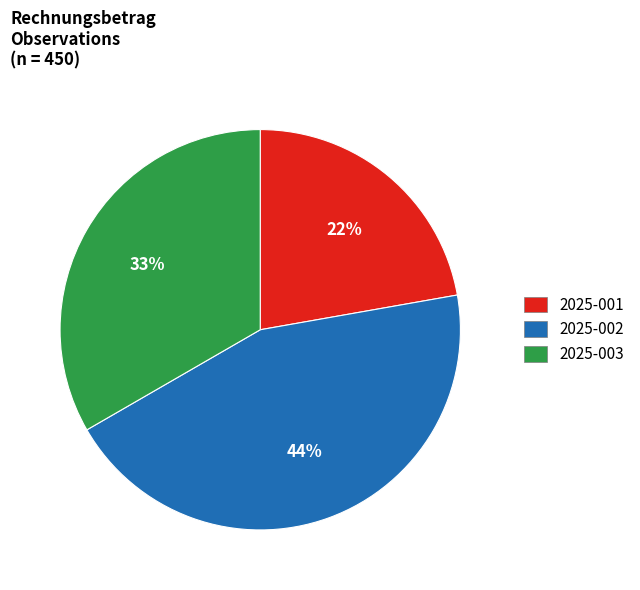

The 2025-001 slice represents 22% of the pie. True or false?

True